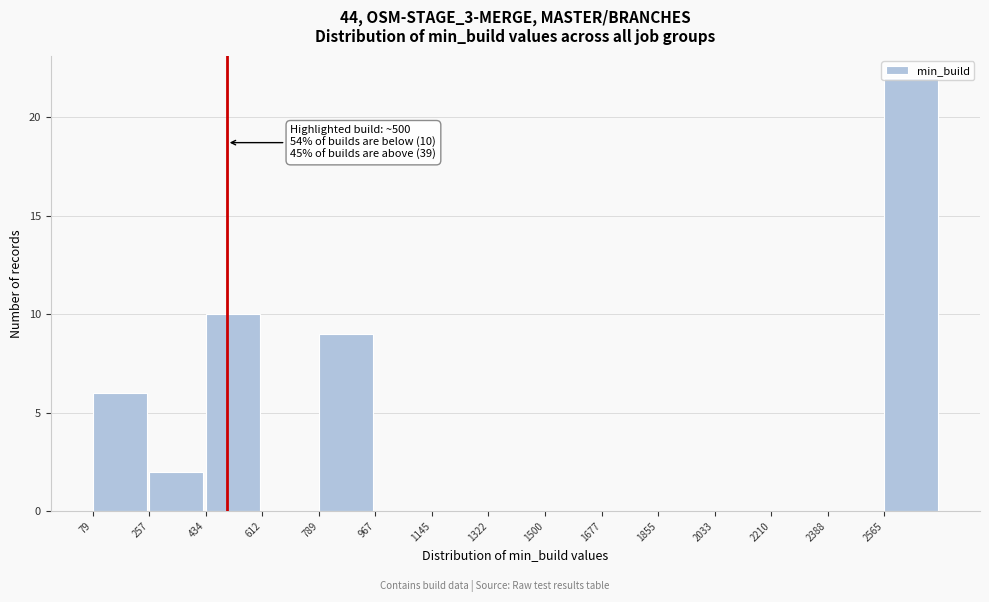

Over which range of the x-axis is the bar tallest?

2560 to 2740